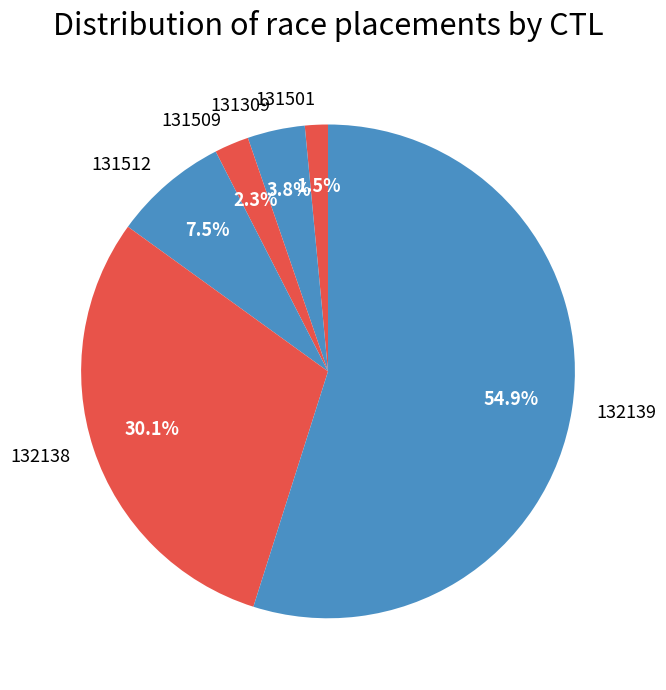

Count the number of slices in the pie.

6